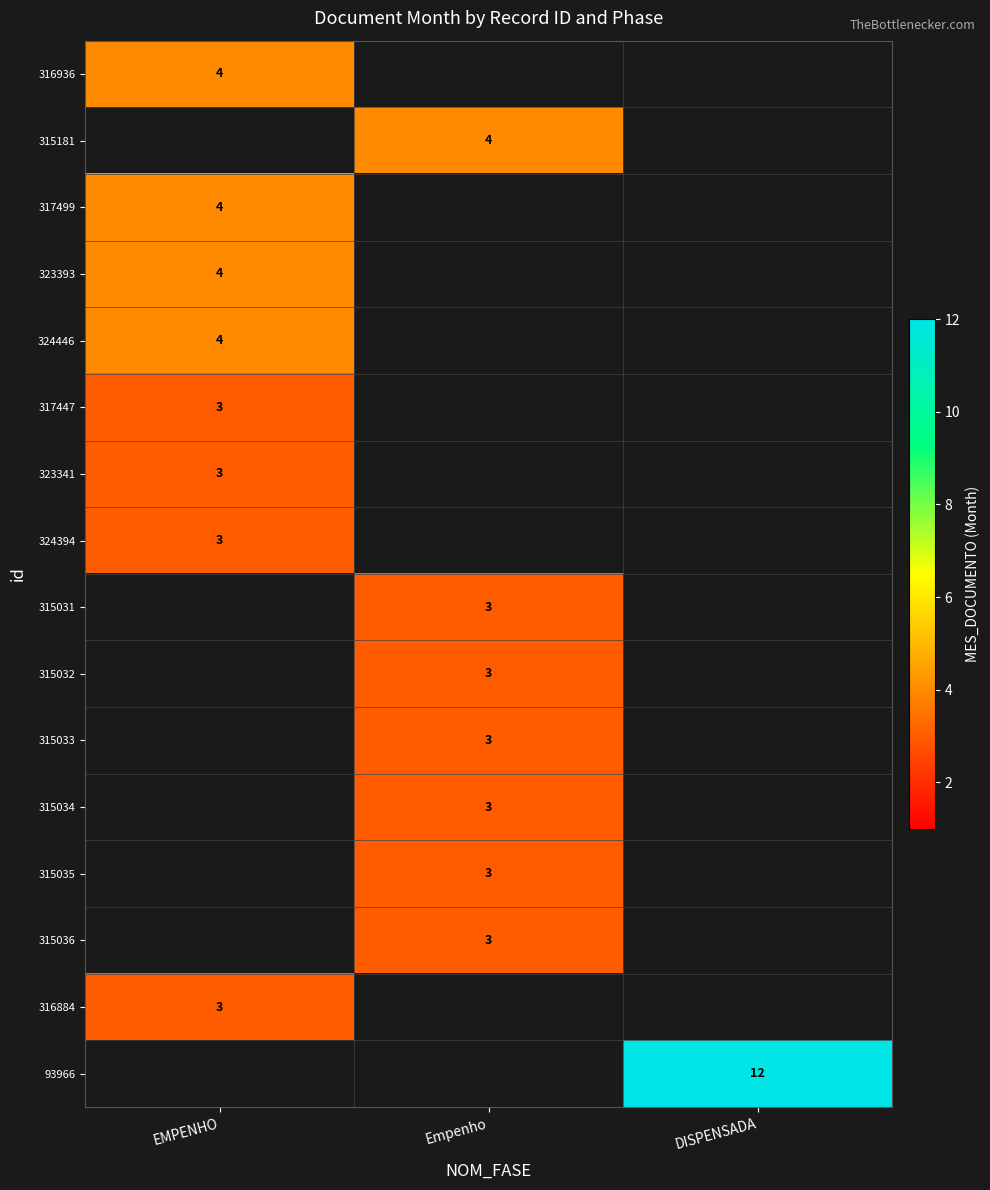

The value of 315036 at Empenho is 3. True or false?

True